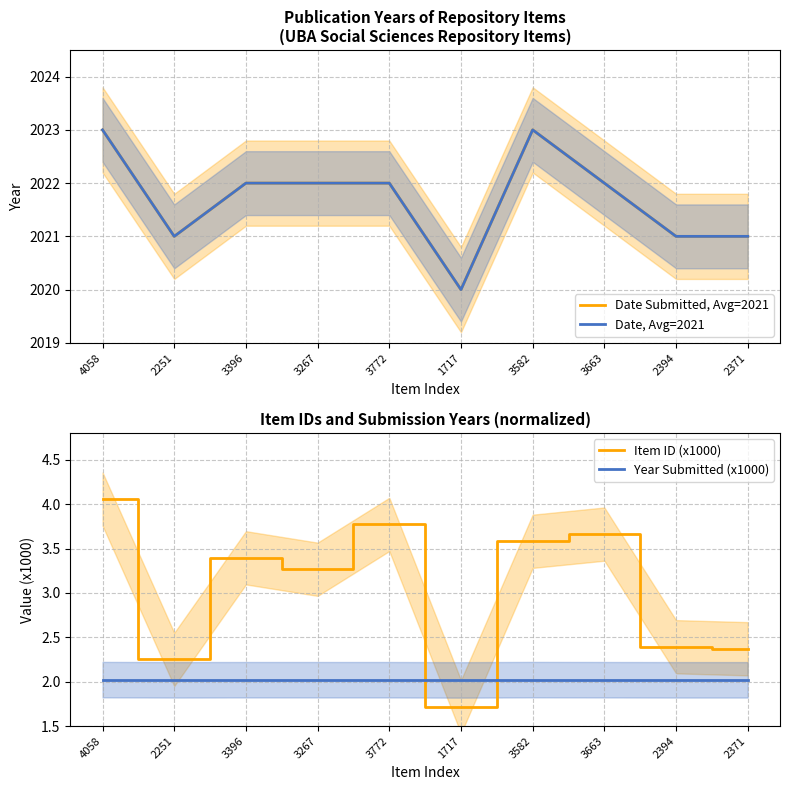

At which label is Date, Avg=2021 closest to 2021?

2251